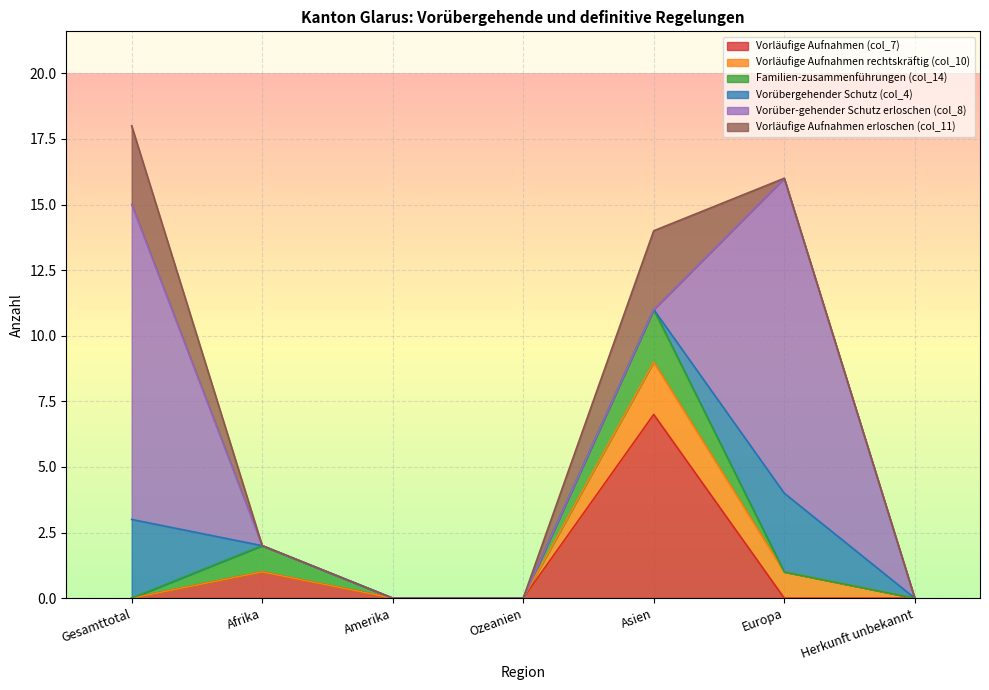

True or false: Vorläufige Aufnahmen erloschen (col_11) has a value of 4 at Asien.

False